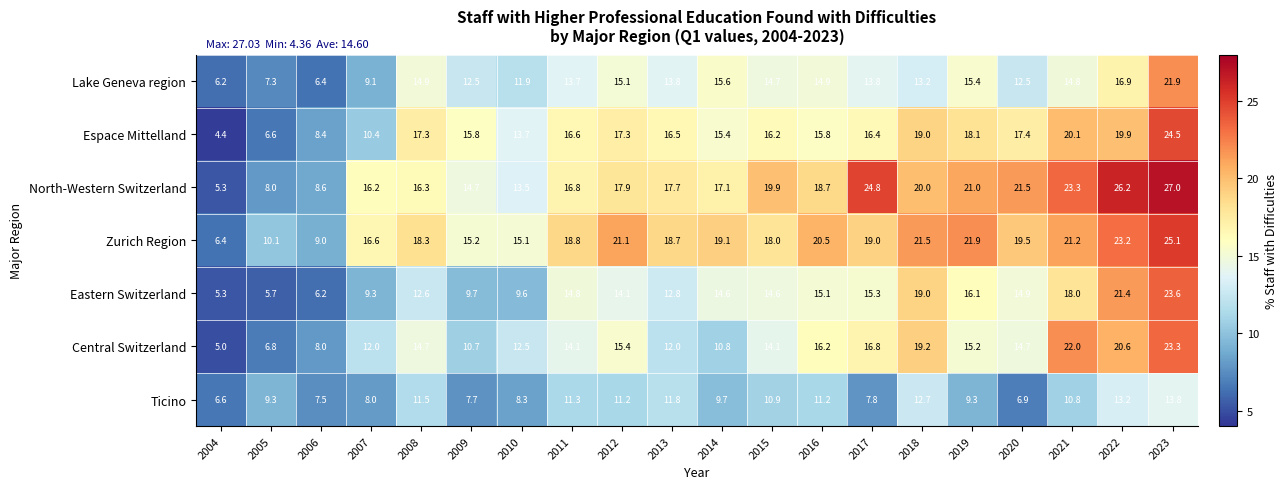

At which label is Eastern Switzerland closest to 14?

2012